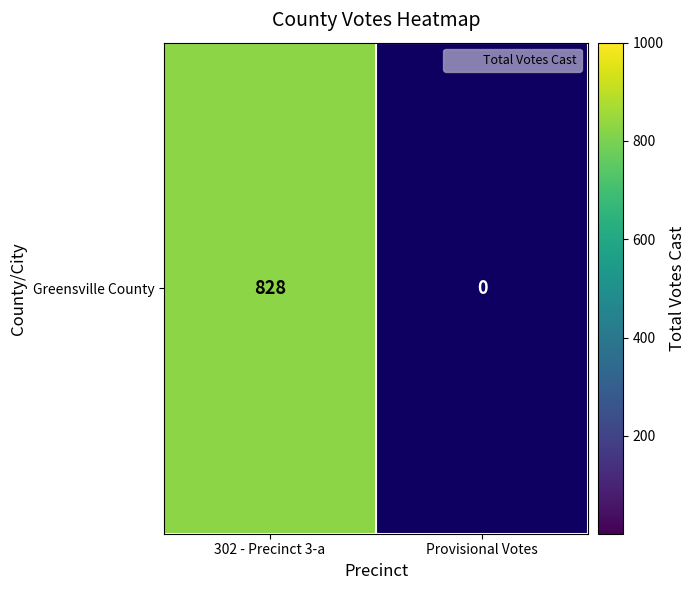

What is the sum of the values at 302 - Precinct 3-a and Provisional Votes?

828